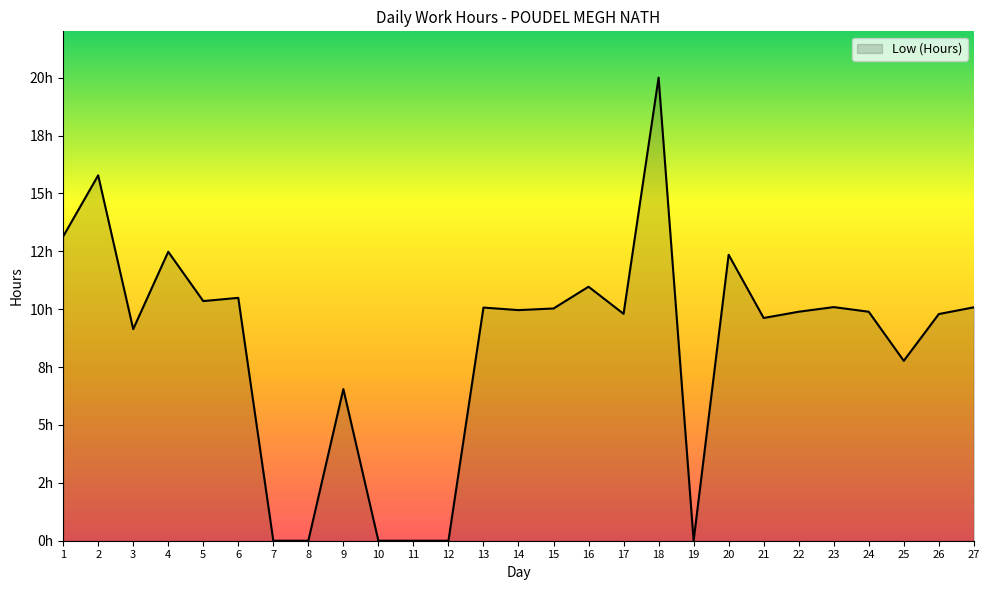

The value at 21 is 3.6. True or false?

False